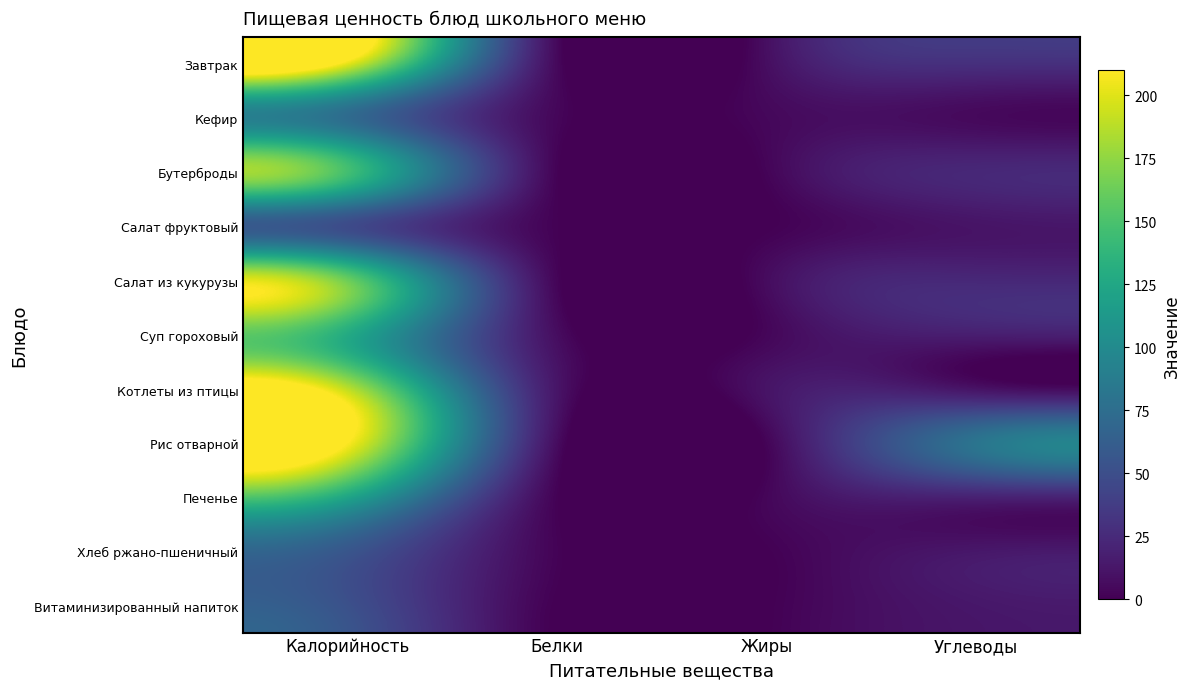

Which series has the largest total across all categories?

Рис отварной